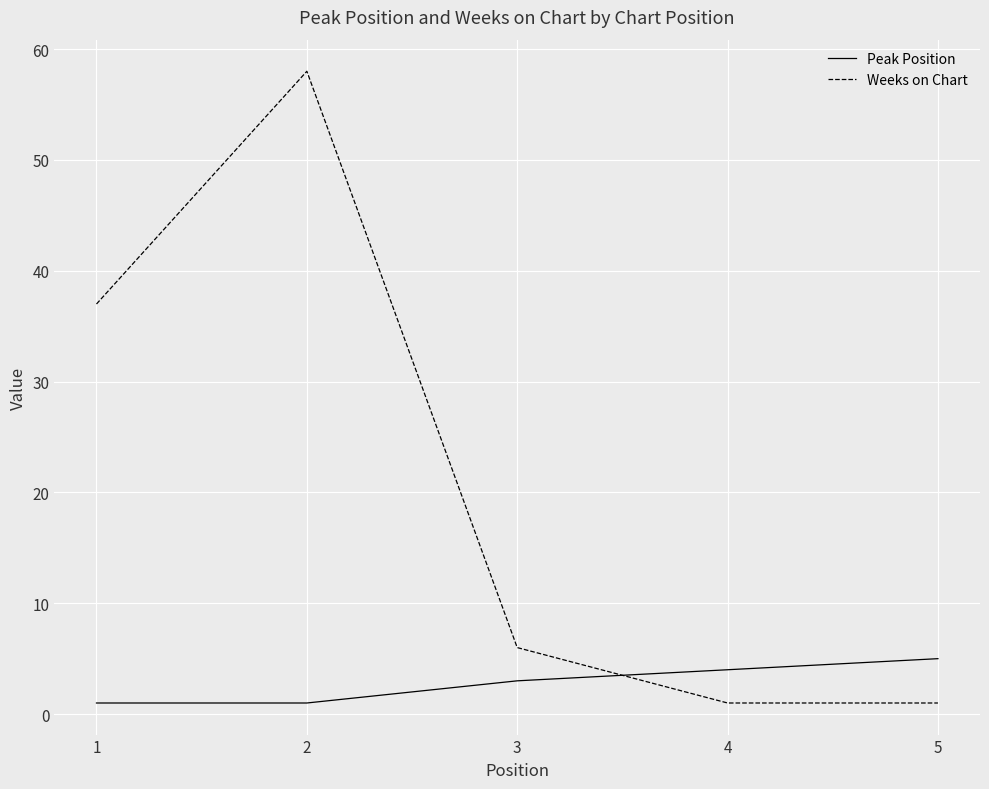

What is the lowest value of the Weeks on Chart series?

1